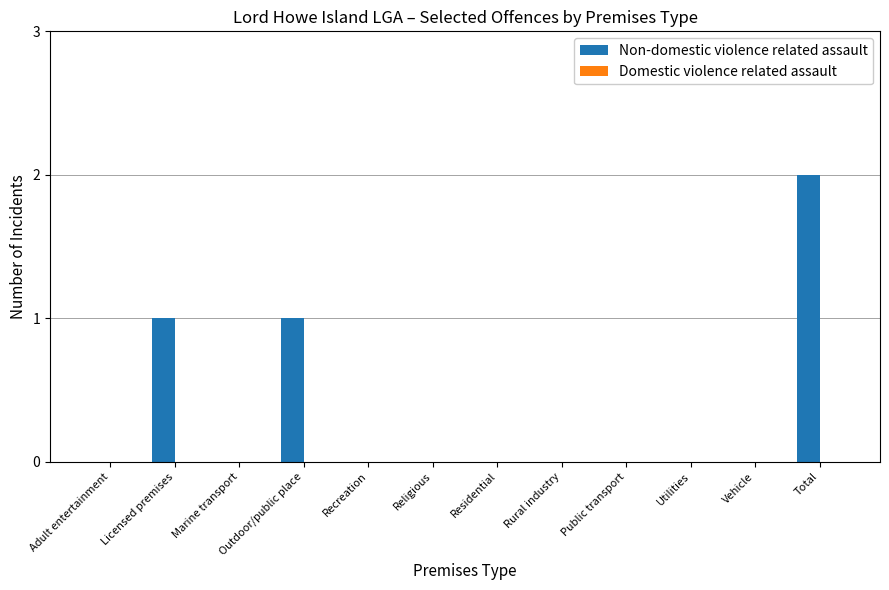

How many distinct data groups are displayed?

1